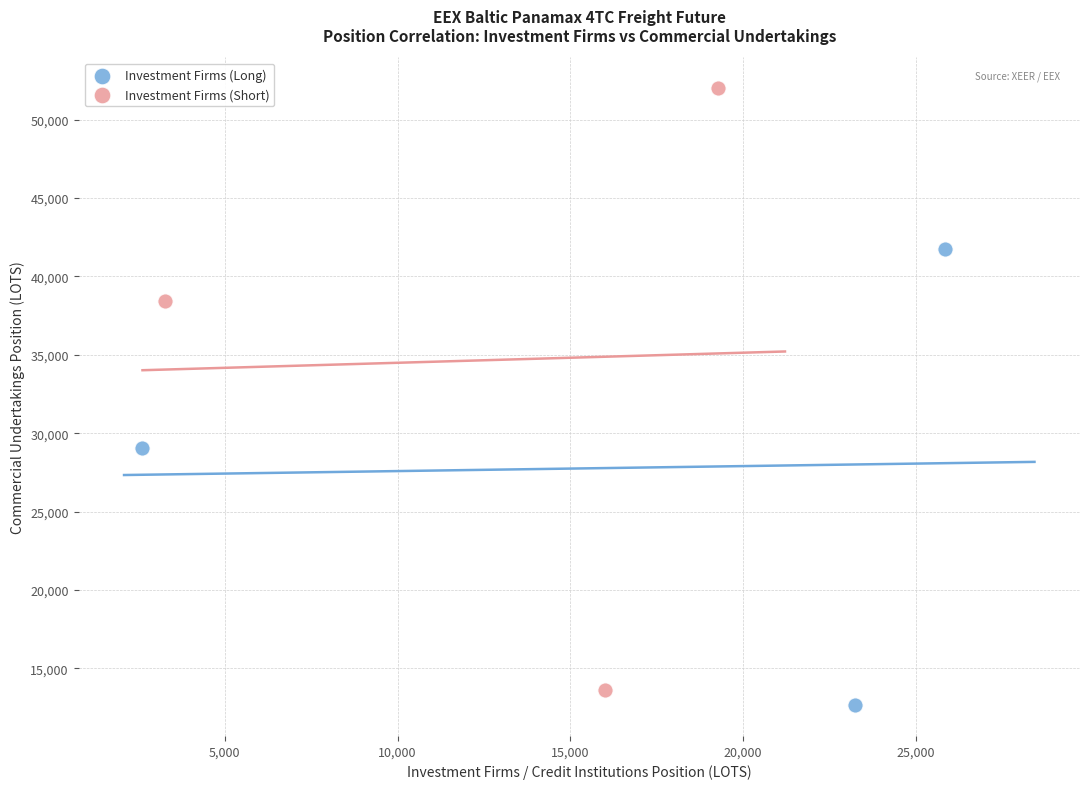

Which series reaches the maximum Y coordinate?

Investment Firms (Short)